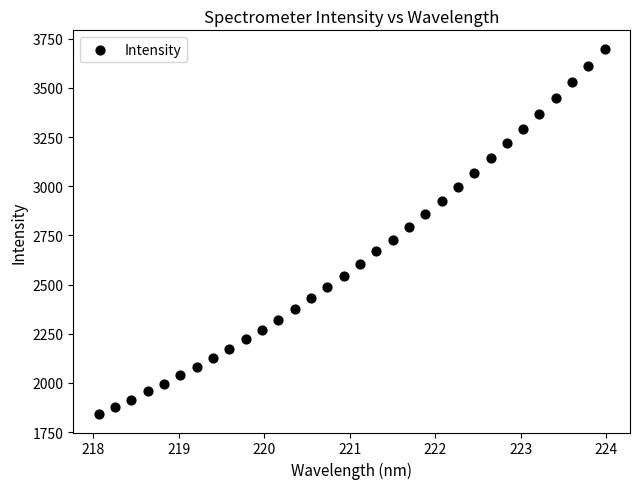

What Y value in the scatter plot is closest to 2770?

2790.8